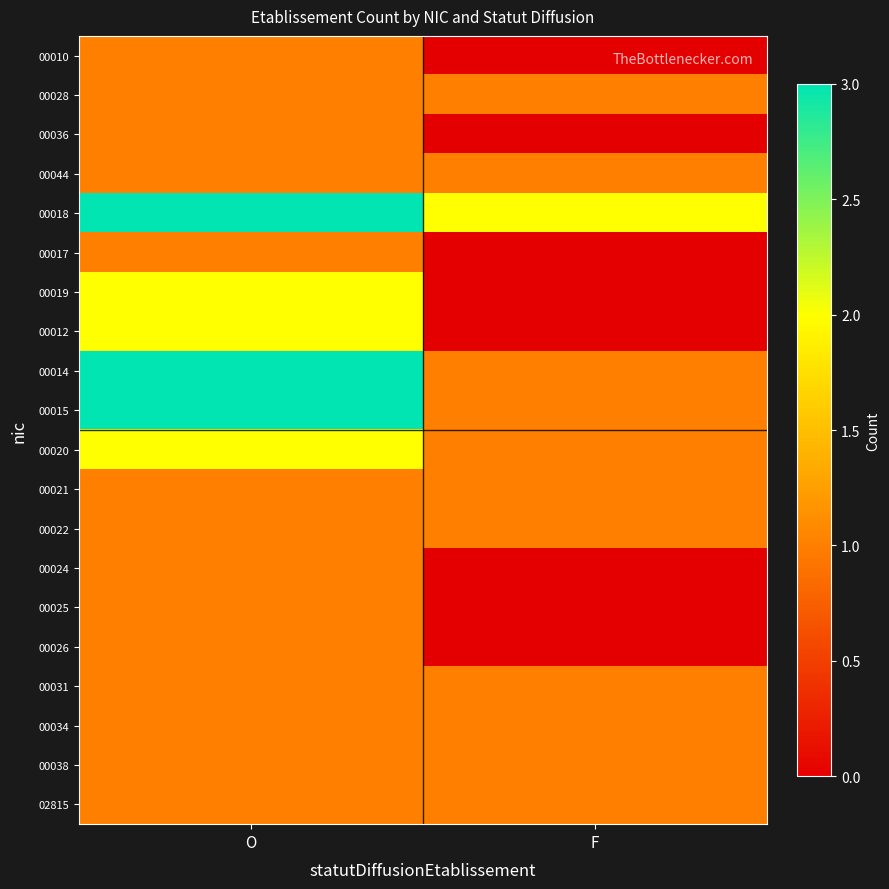

Which series has the largest total across all categories?

00018